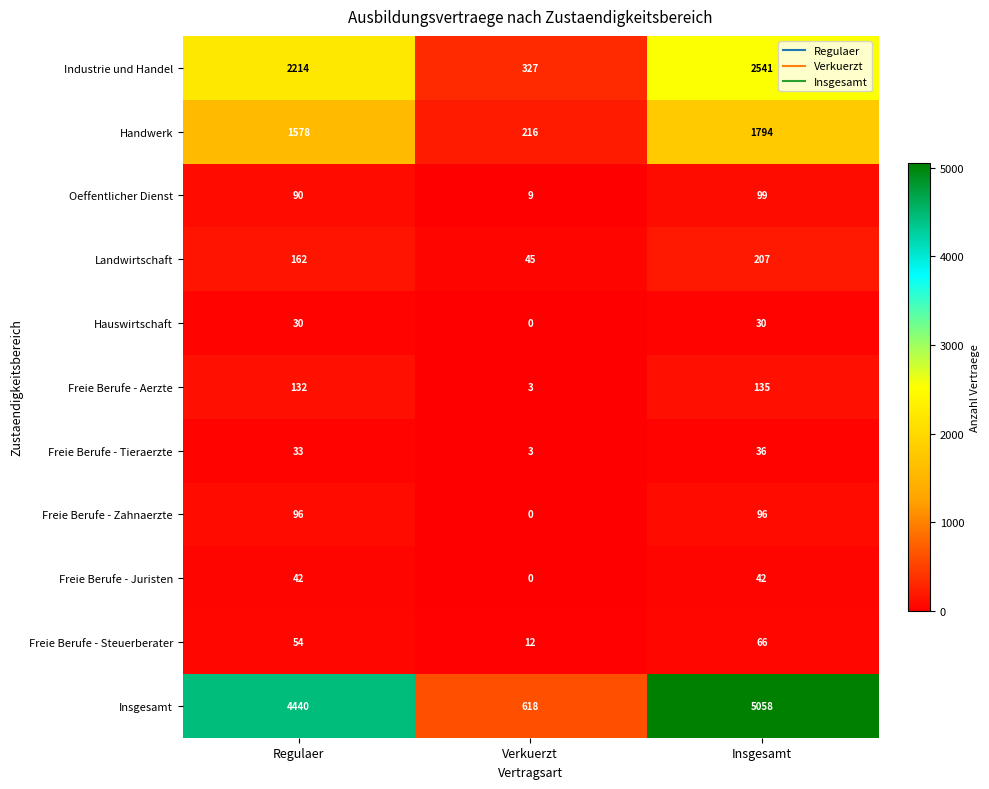

What value does the Freie Berufe - Steuerberater series have at Insgesamt, to the nearest 5?

65